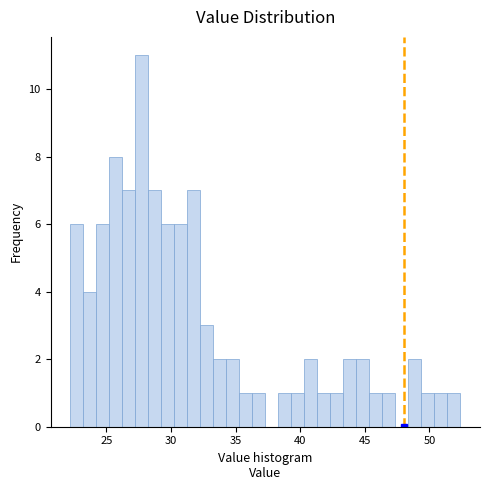

Around what value on the x-axis is the tallest bar? Give the approximate position of its centre, as read against the axis.

27.5